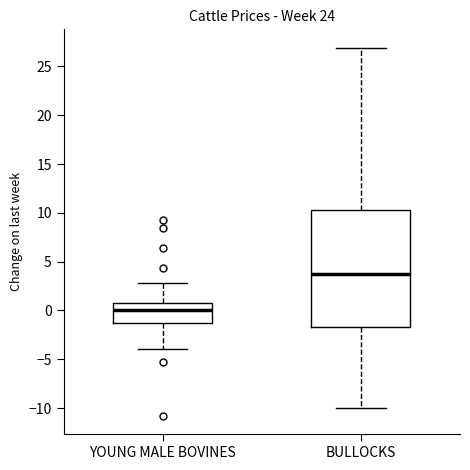

Which box has the lowest median line?

YOUNG MALE BOVINES